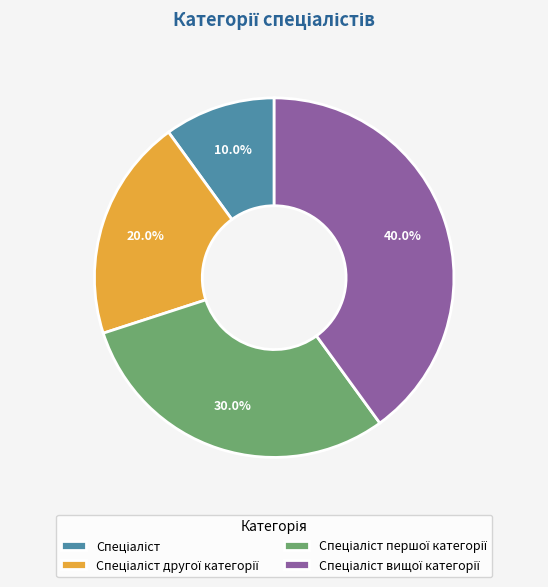

Does any single category account for the majority?

No